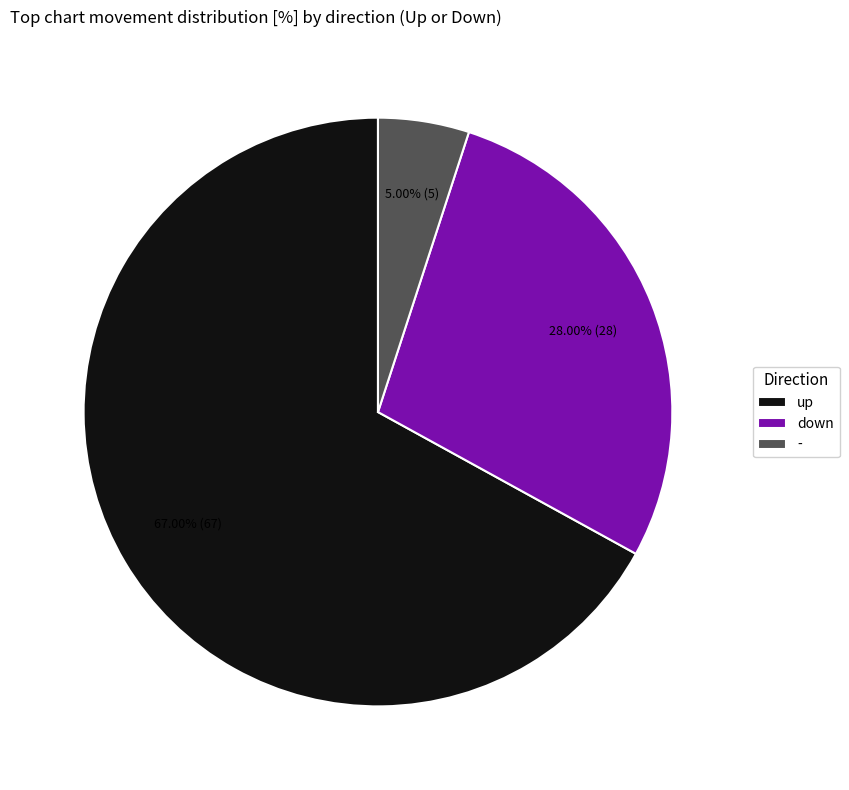

How much of the chart is everything except down?

72.0%